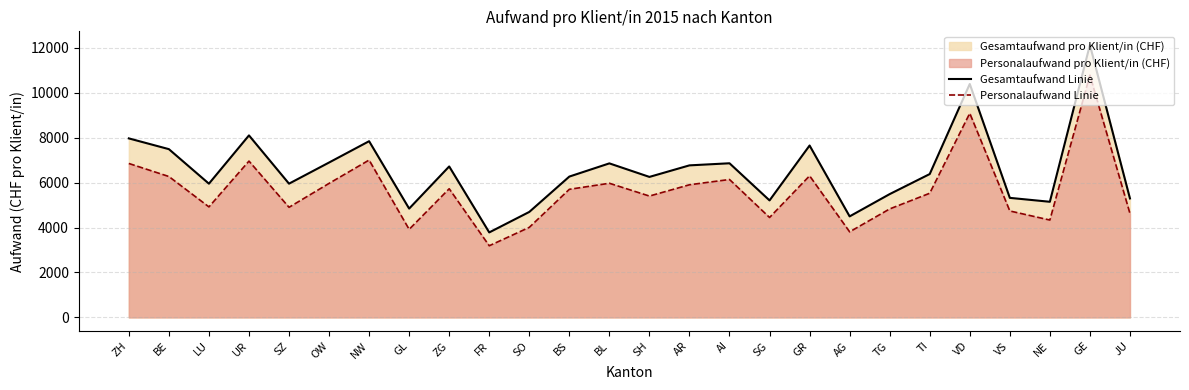

At which label does Gesamtaufwand Linie reach its peak?

GE